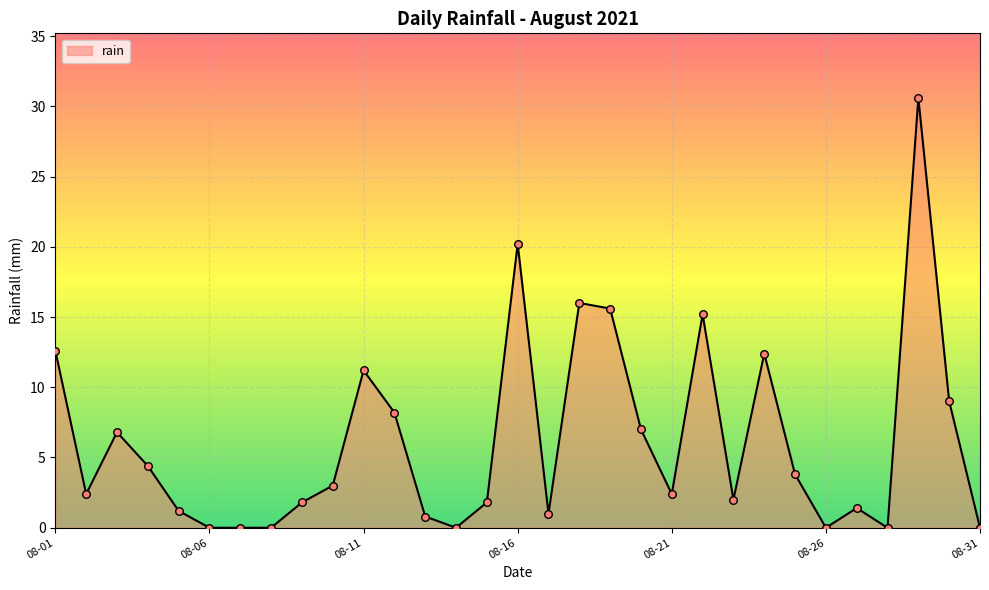

What is the greatest value displayed?

30.6